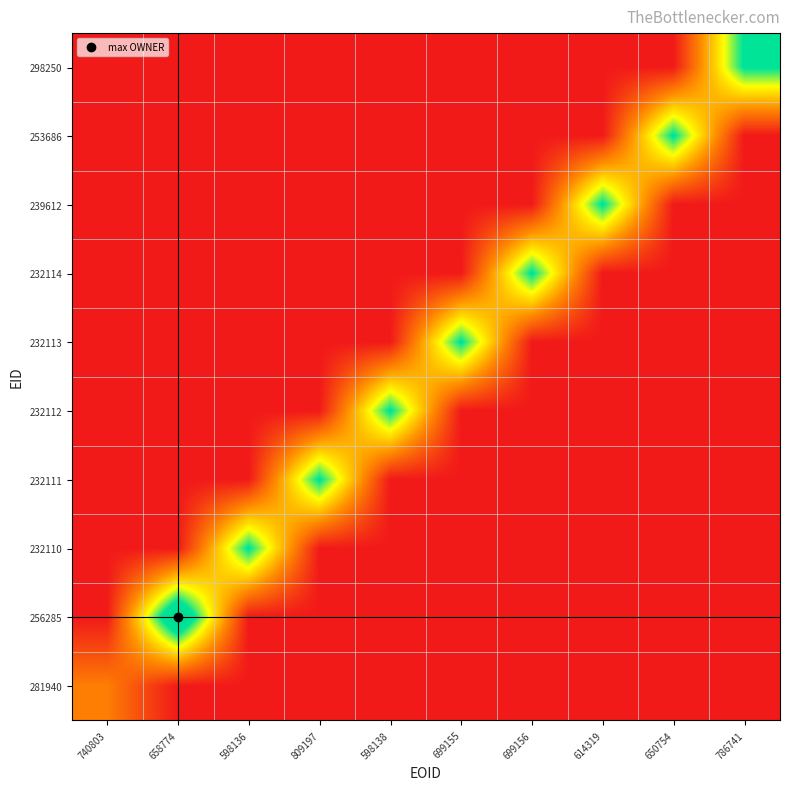

What is the total value across all series at 614319?

174876